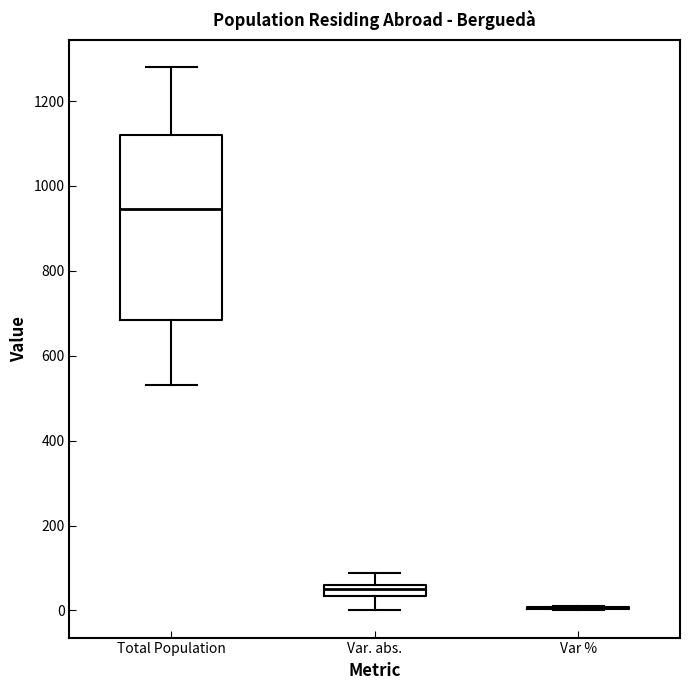

Comparing the boxes themselves (not the whiskers), which one is the tallest?

Total Population